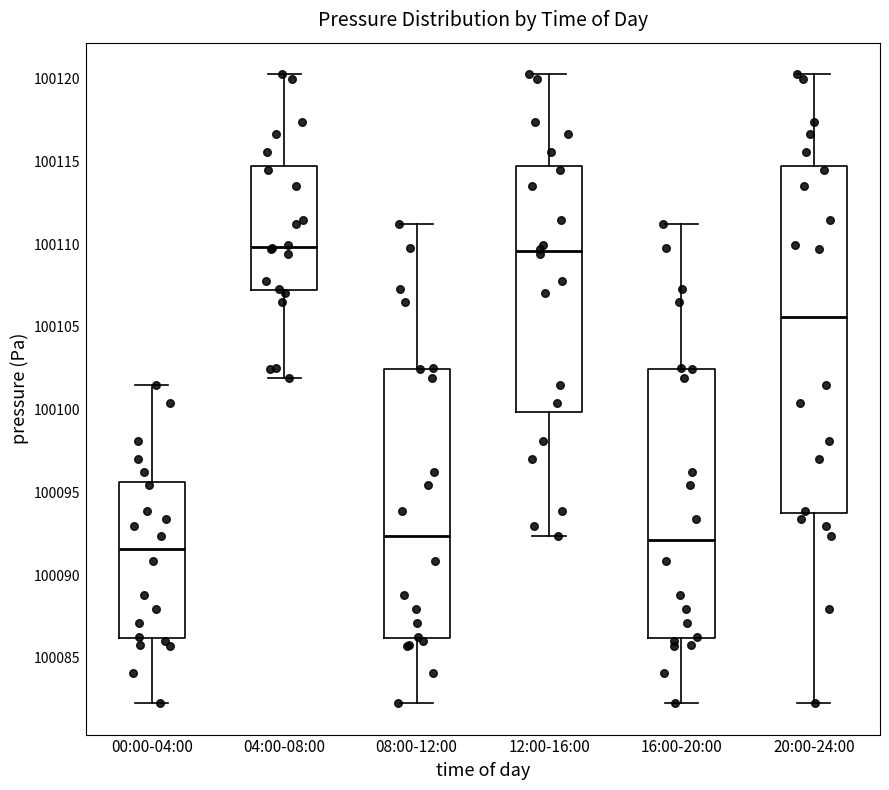

Which box has the lowest median line?

00:00-04:00